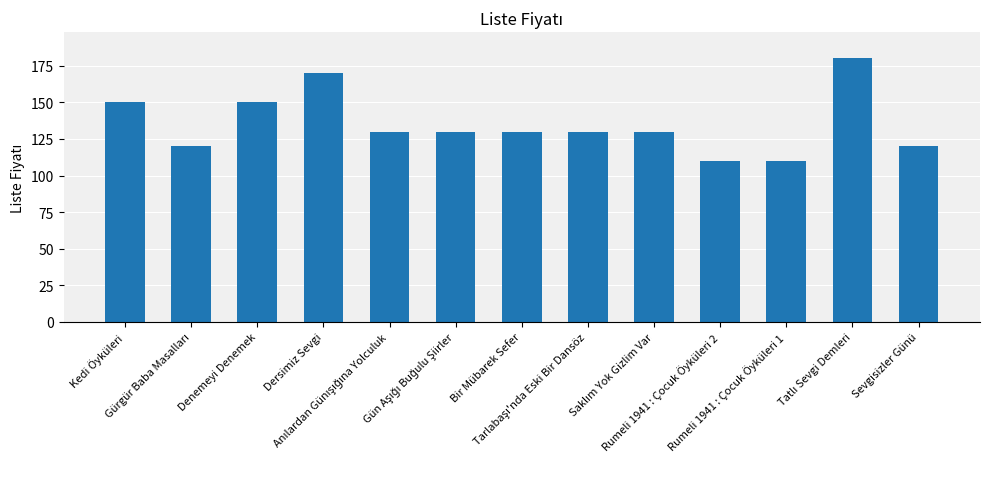

What is the smallest value displayed?

110